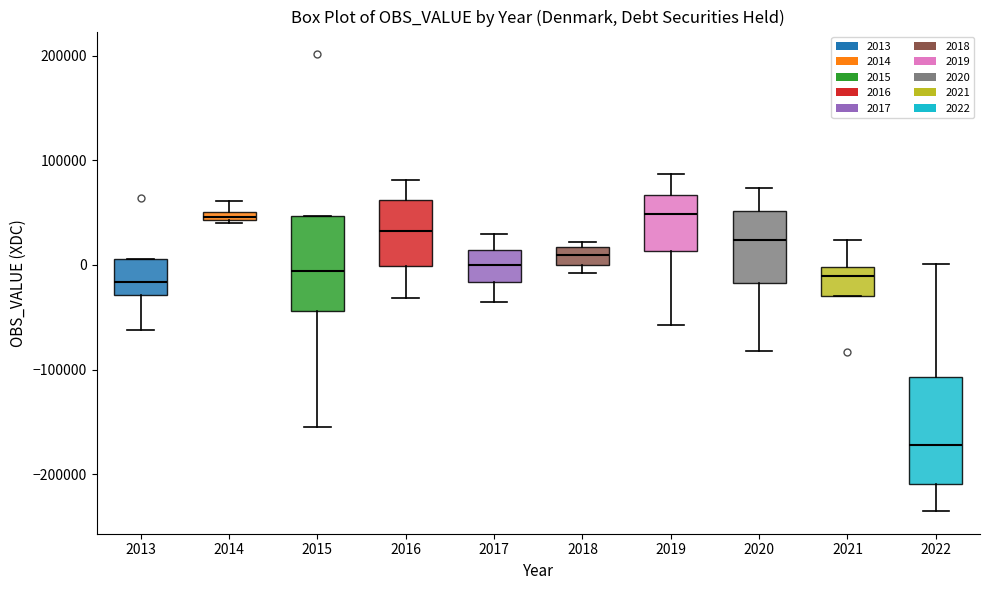

Where is the lower edge of the box at x = 2021 on the y-axis? The values are not printed on the chart, so give them approximately, as read against the axis.

-30000